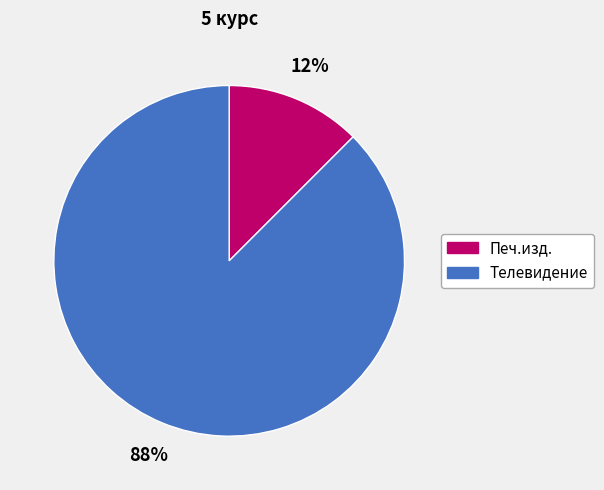

Which category has the smallest portion of the pie?

Печ.изд.